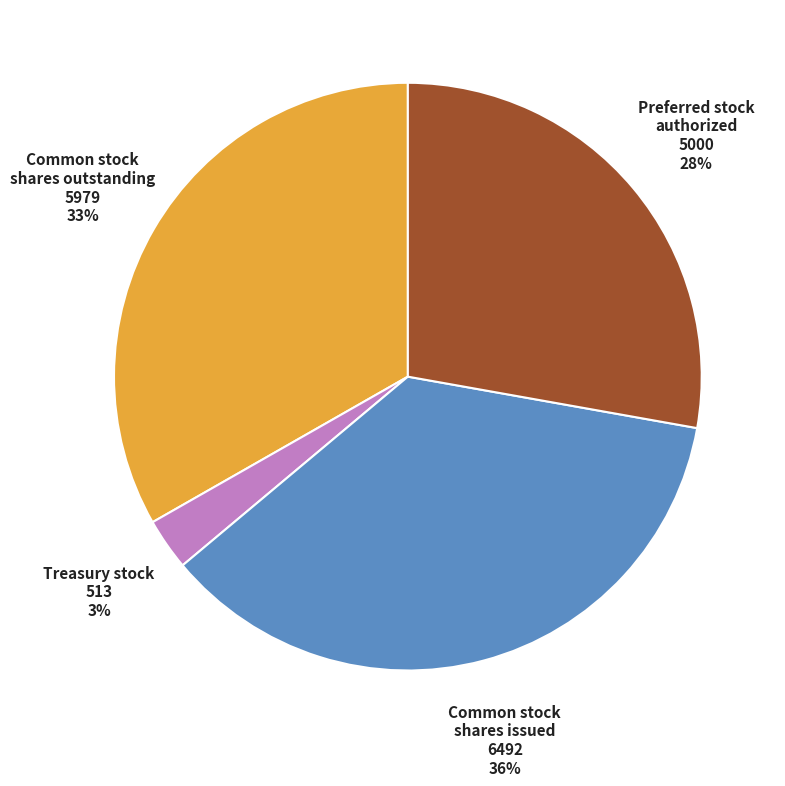

To the nearest percent, what is the average slice percentage?

25%